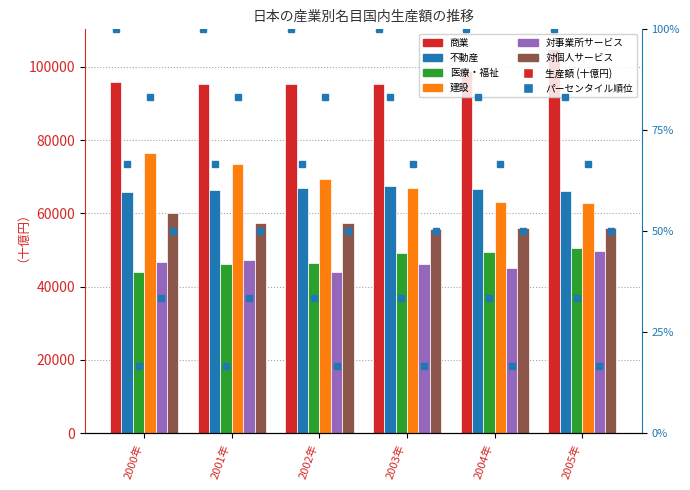

The 建設 series shows 25913.5 at 2000年. True or false?

False